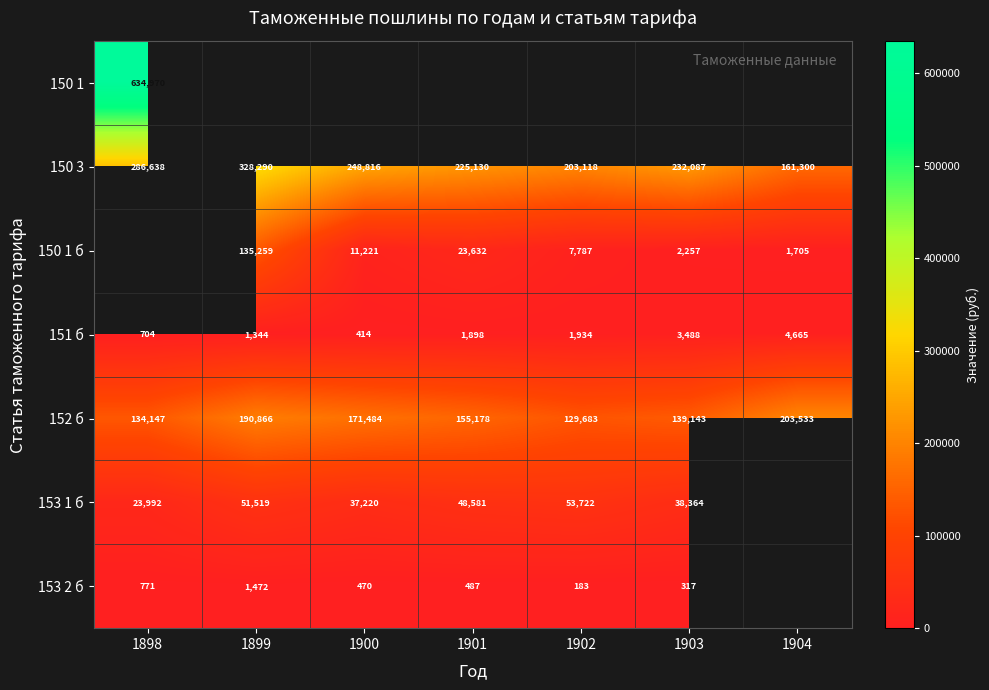

Is the value of 151 б at 1902 greater than the value of 150 1 at 1898?

No